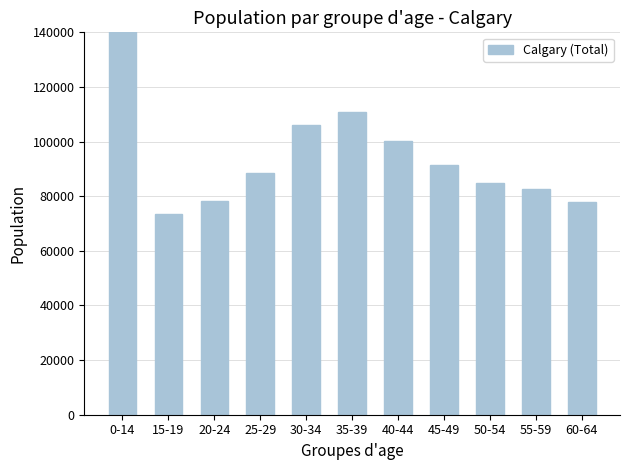

What is the smallest value displayed?

73490